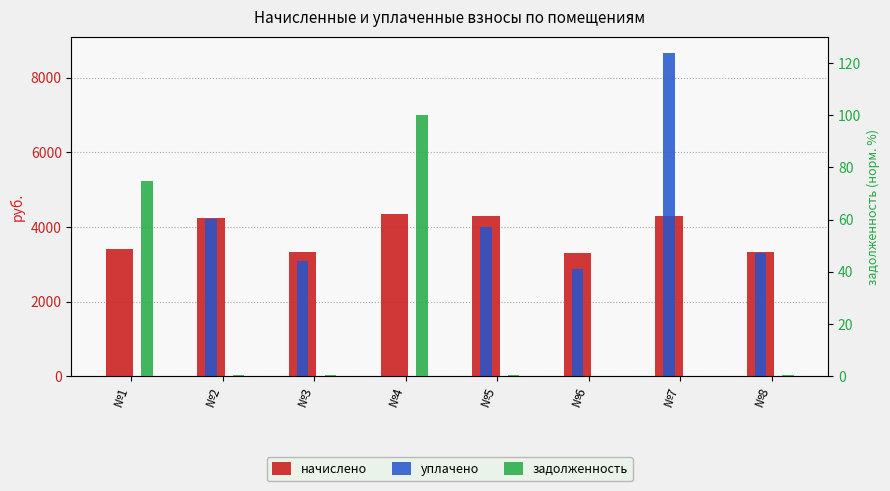

Does the chart contain any negative values?

No